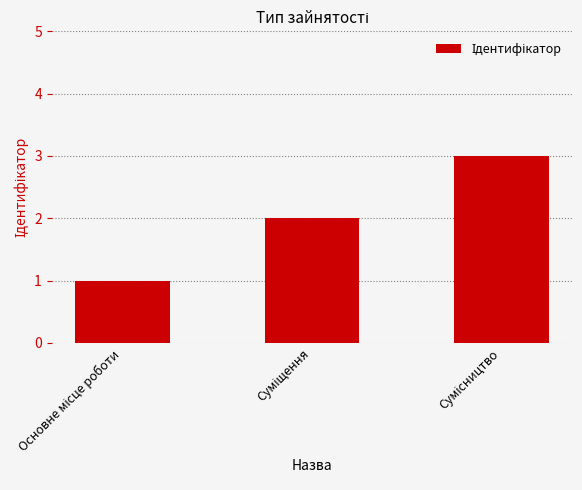

How many values are between 1 and 3?

3